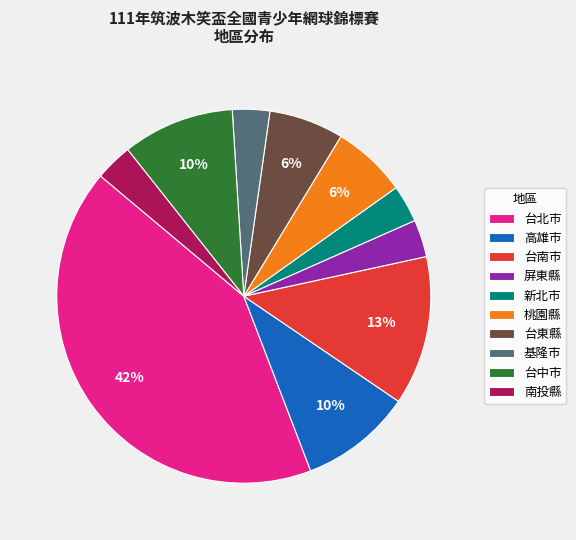

Is it true that 台南市 is 13% of the pie?

True